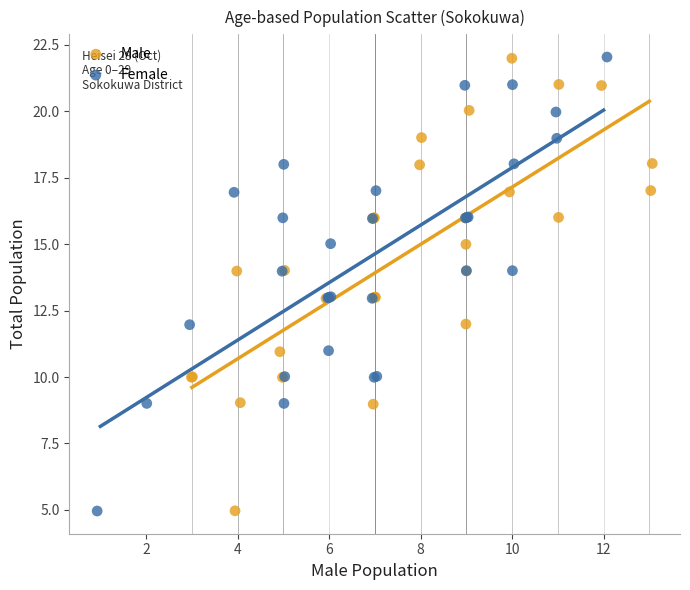

What are all the series names shown in the legend?

Male, Female